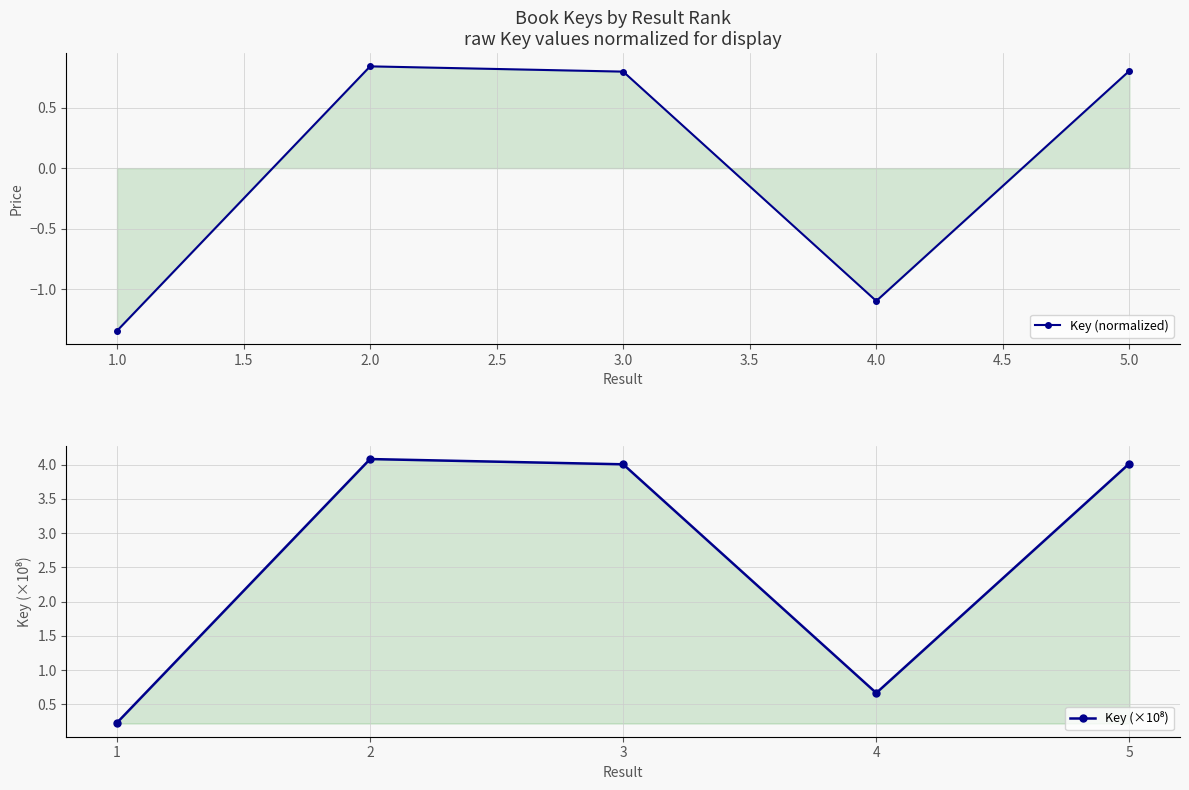

Which series has the widest spread of values?

Key (×10⁸)